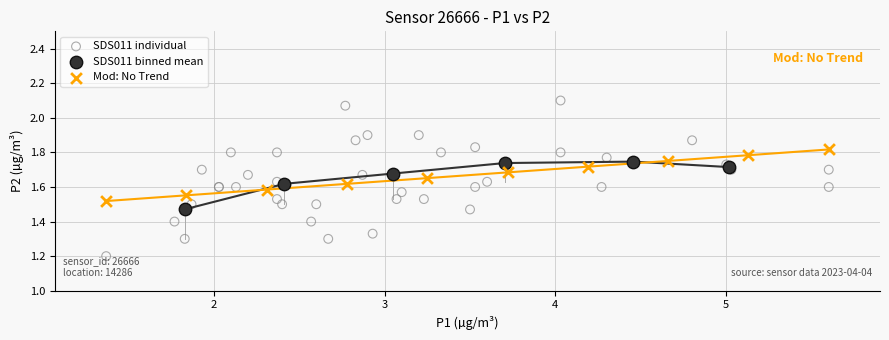

Which series reaches the minimum Y coordinate?

SDS011 individual